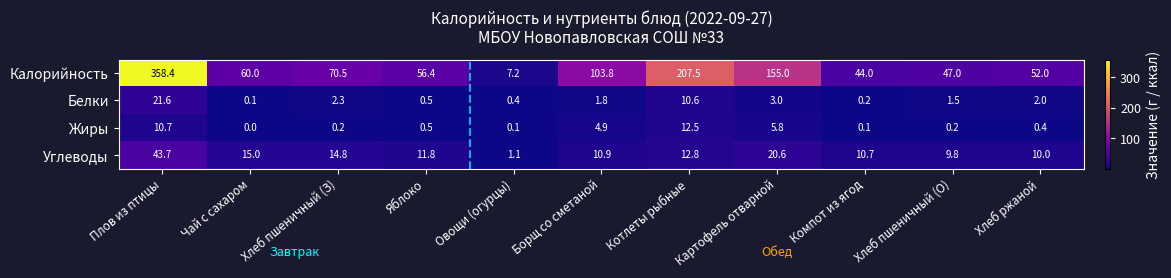

At how many categories does at least one series exceed 98?

4